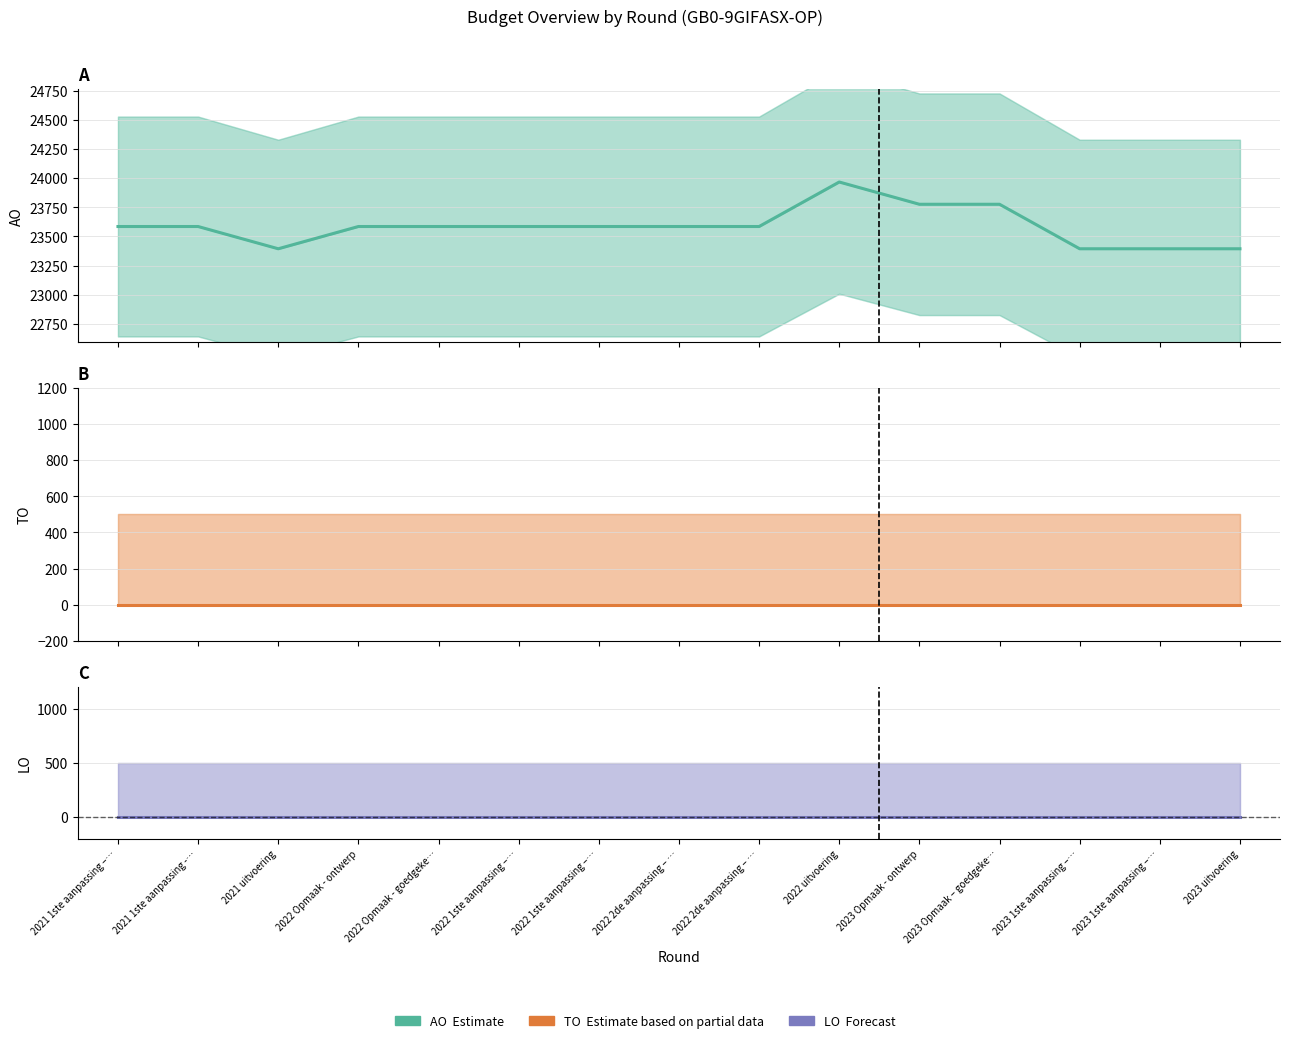

True or false: AO (Estimate) and TO (Estimate based on partial data) cross at least once.

False